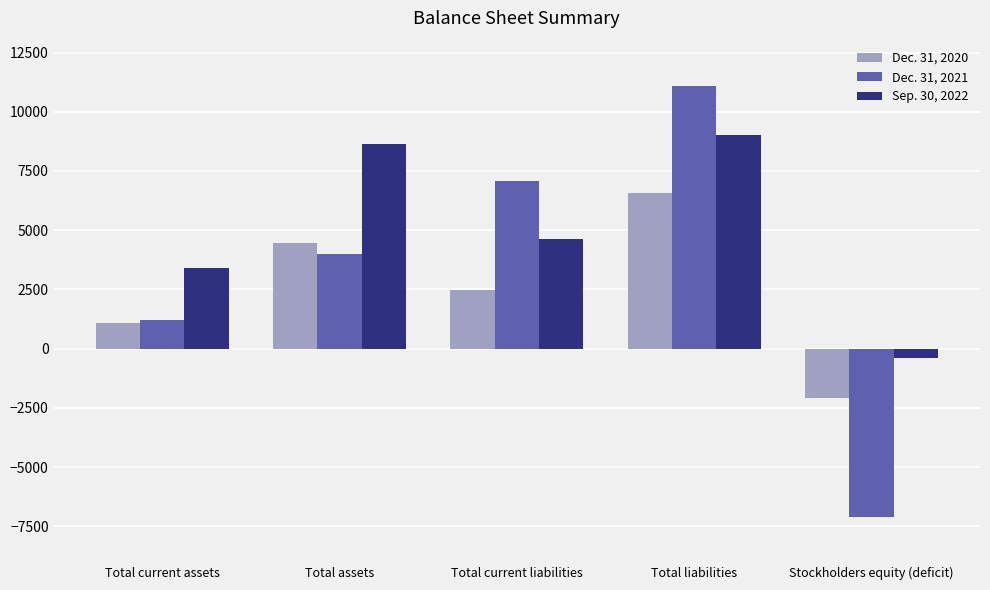

What is the value of the Dec. 31, 2021 bar at the 1st from the left?

1191